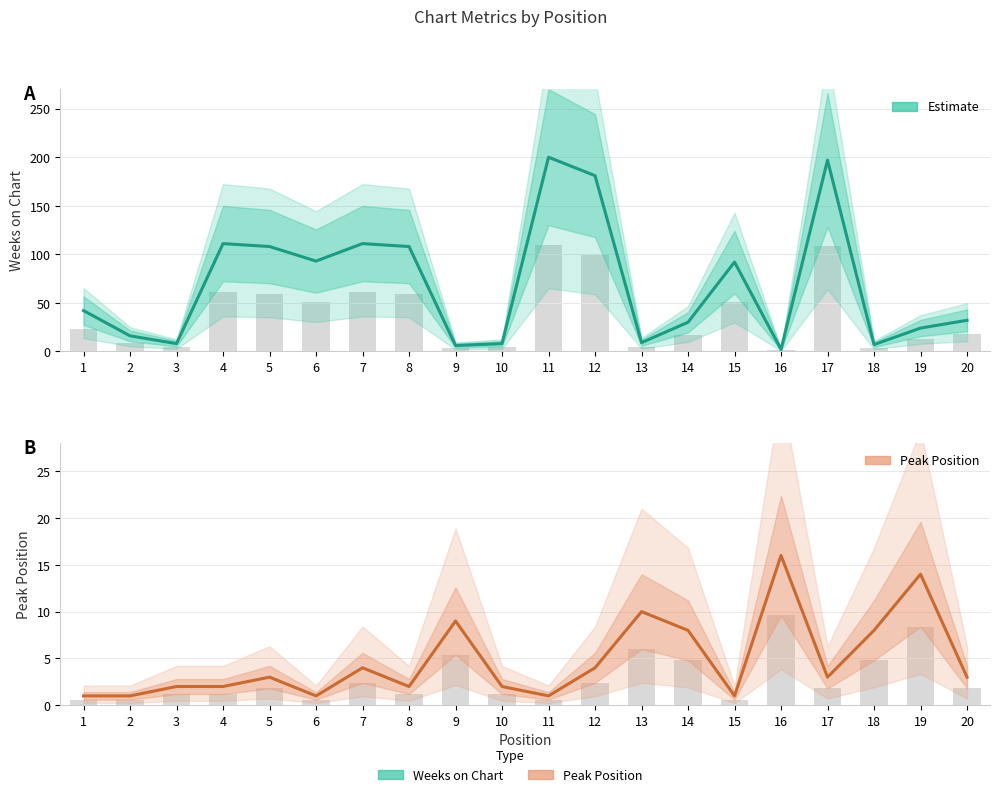

List the labels in order of Peak Position value, largest first.

16, 19, 13, 9, 14, 18, 7, 12, 5, 17, 20, 3, 4, 8, 10, 1, 2, 6, 11, 15